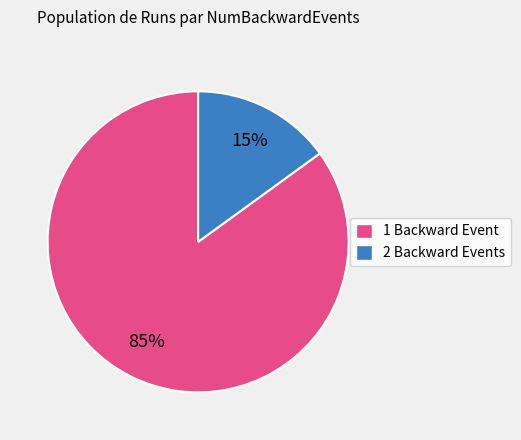

How many segments does this pie chart have?

2